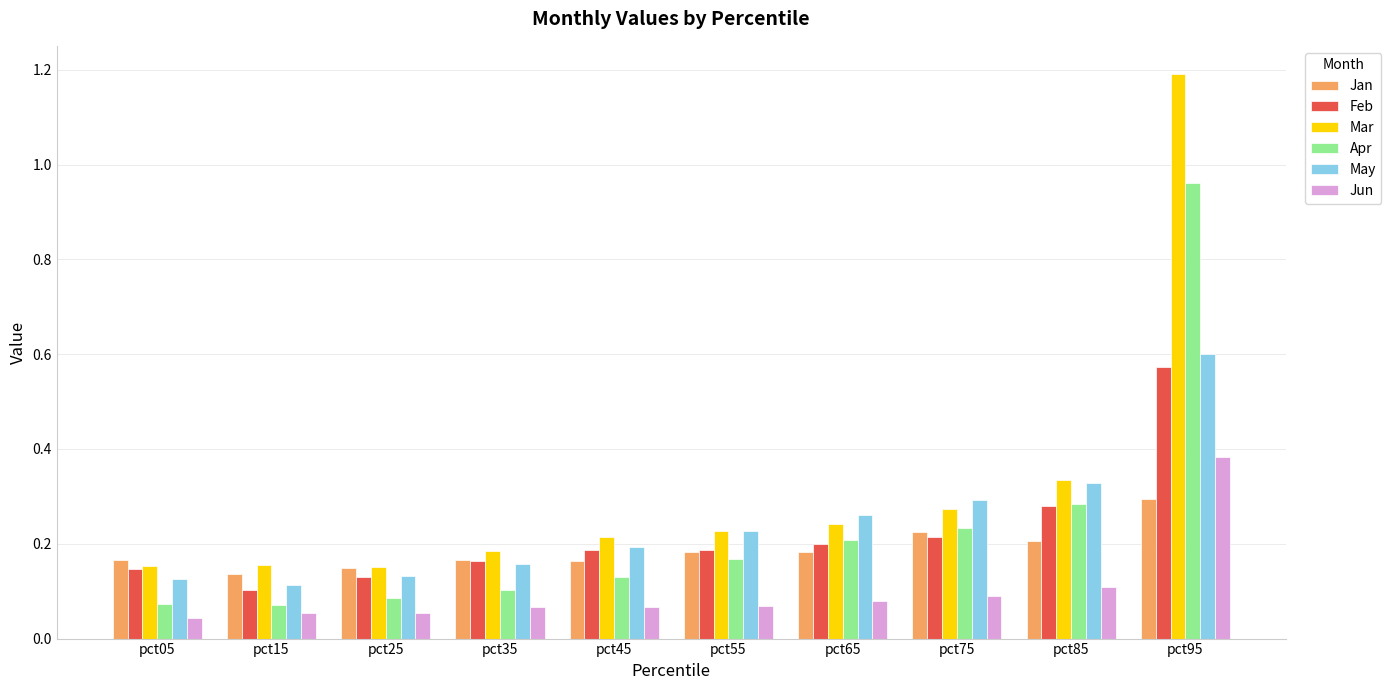

What is the total value across all series at pct35?

0.8